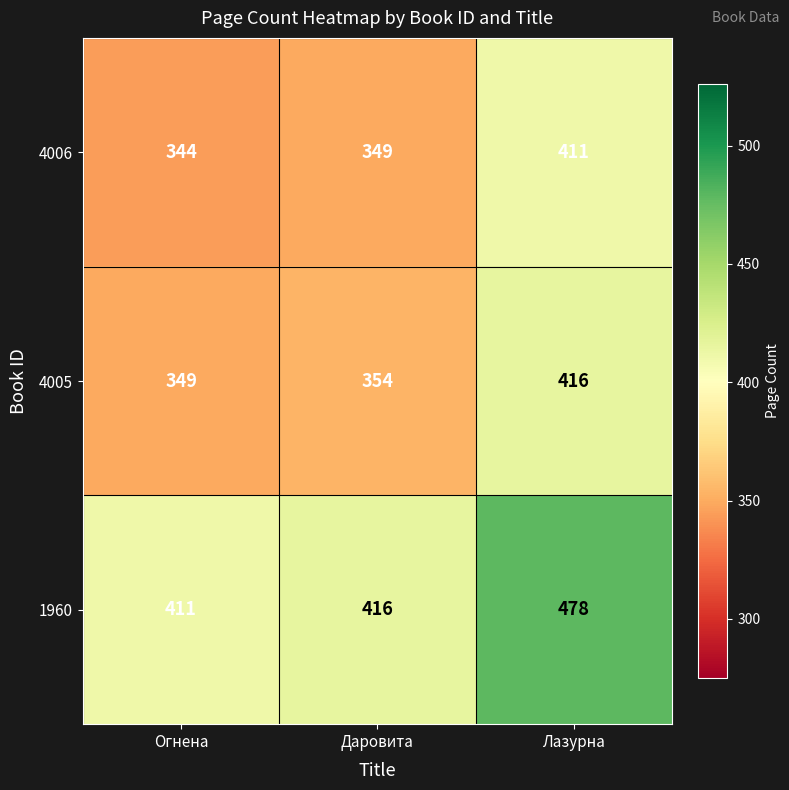

What is the spread (max minus min) of values at Лазурна?

67